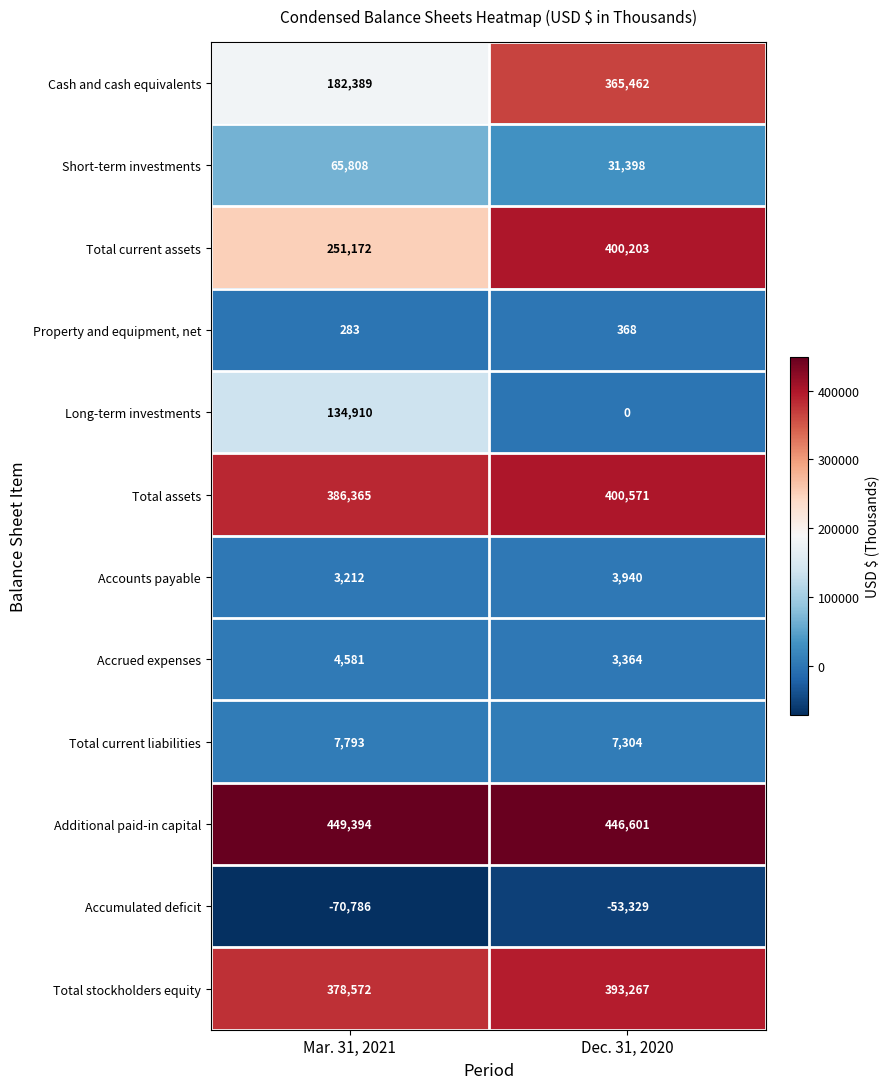

List the series in order of their peak value, lowest first.

Accumulated deficit, Property and equipment, net, Accounts payable, Accrued expenses, Total current liabilities, Short-term investments, Long-term investments, Cash and cash equivalents, Total stockholders equity, Total current assets, Total assets, Additional paid-in capital